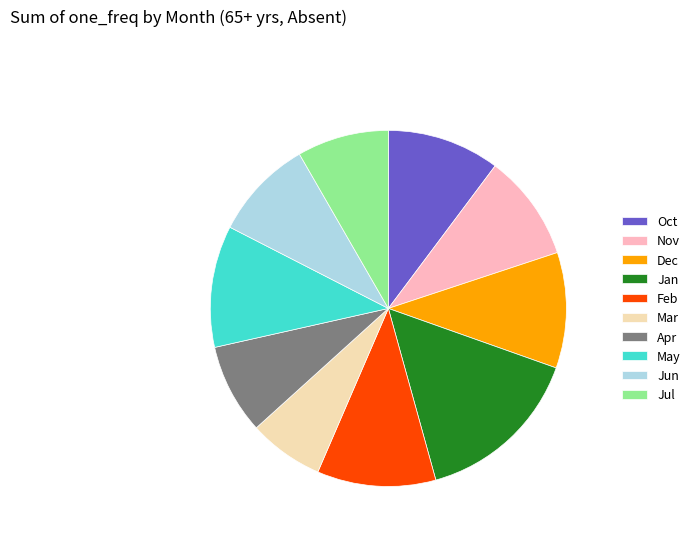

Approximately how many times larger is the value at Mar compared to Apr?

0.8